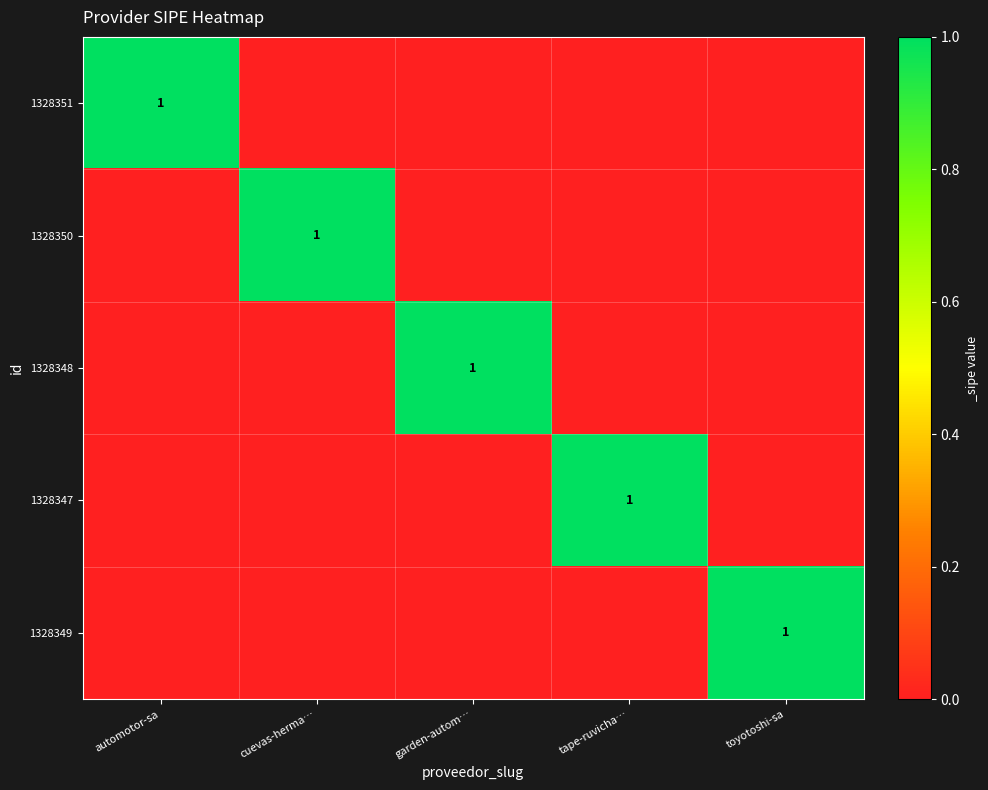

Is it true that 1328350 equals 2 at cuevas-herma…?

False